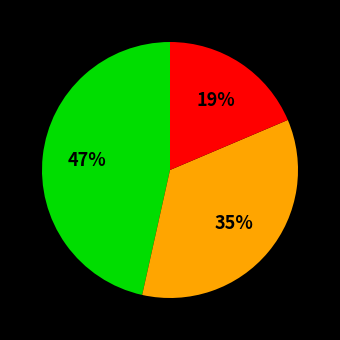

To the nearest percent, what is the difference between the largest and smallest slice percentages?

28%